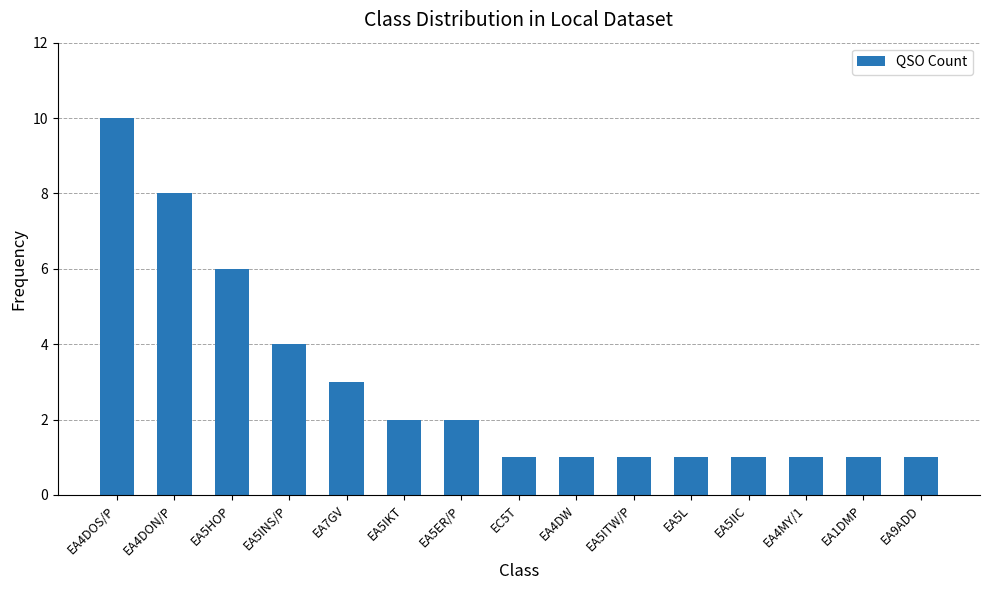

What is the ratio of the value at EA7GV to the value at EA5IIC?

3.0